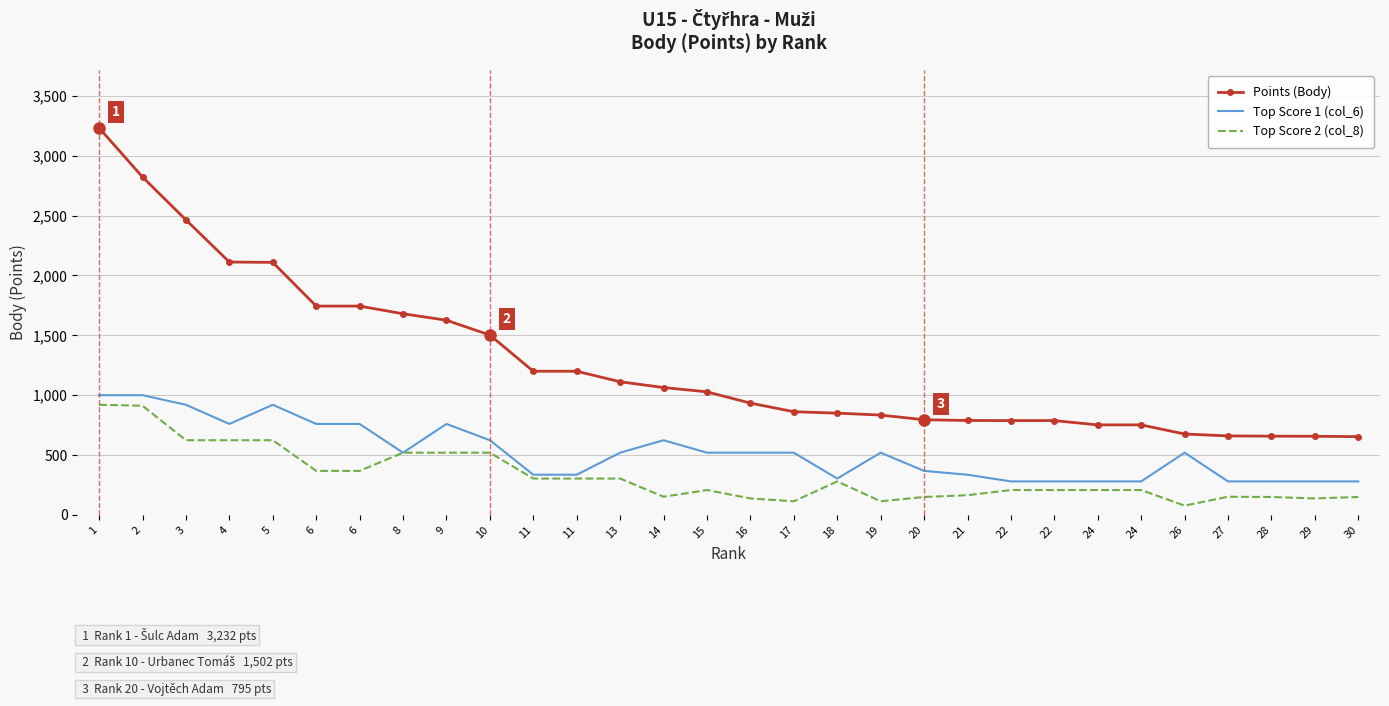

Rank the series by their maximum value, from lowest to highest.

Top Score 2 (col_8), Top Score 1 (col_6), Points (Body)